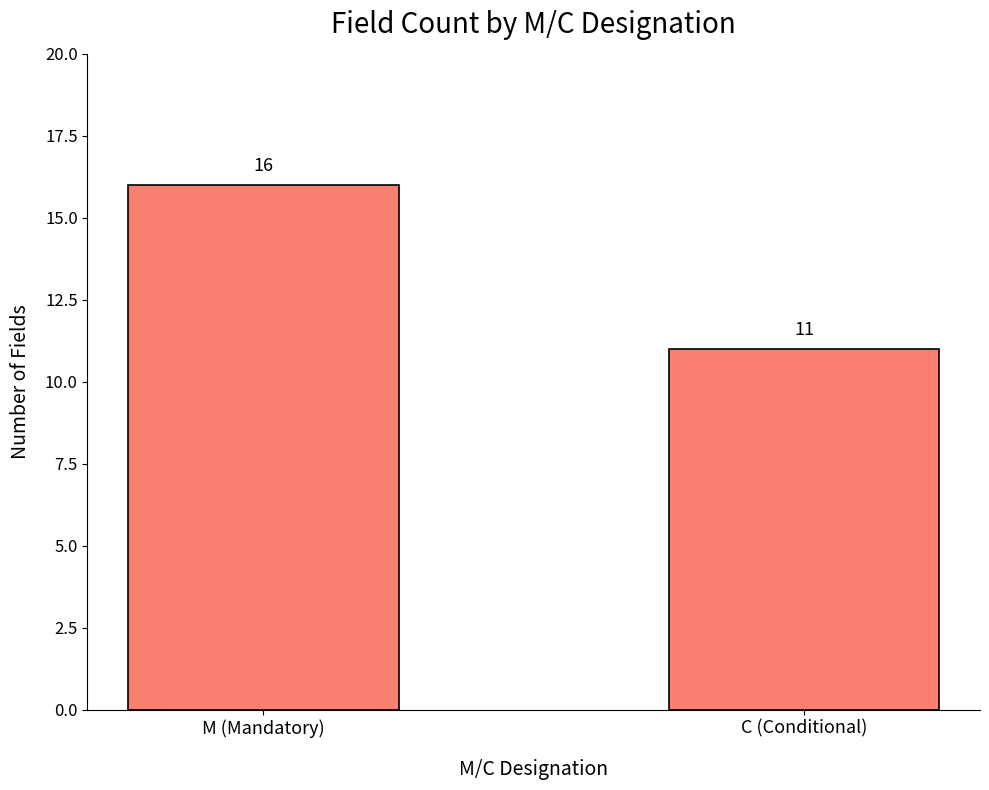

At which category does the chart reach its peak across all series?

M (Mandatory)